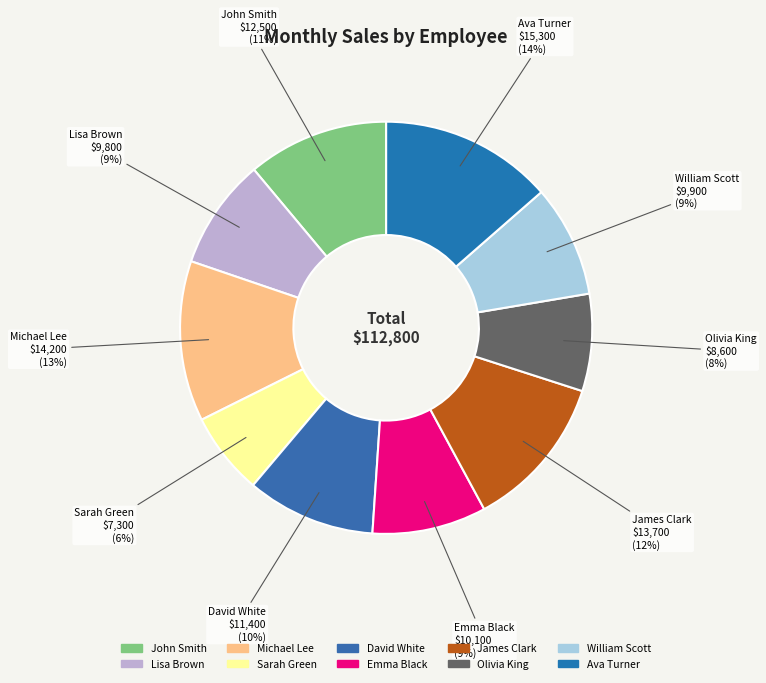

Count the number of slices in the pie.

10